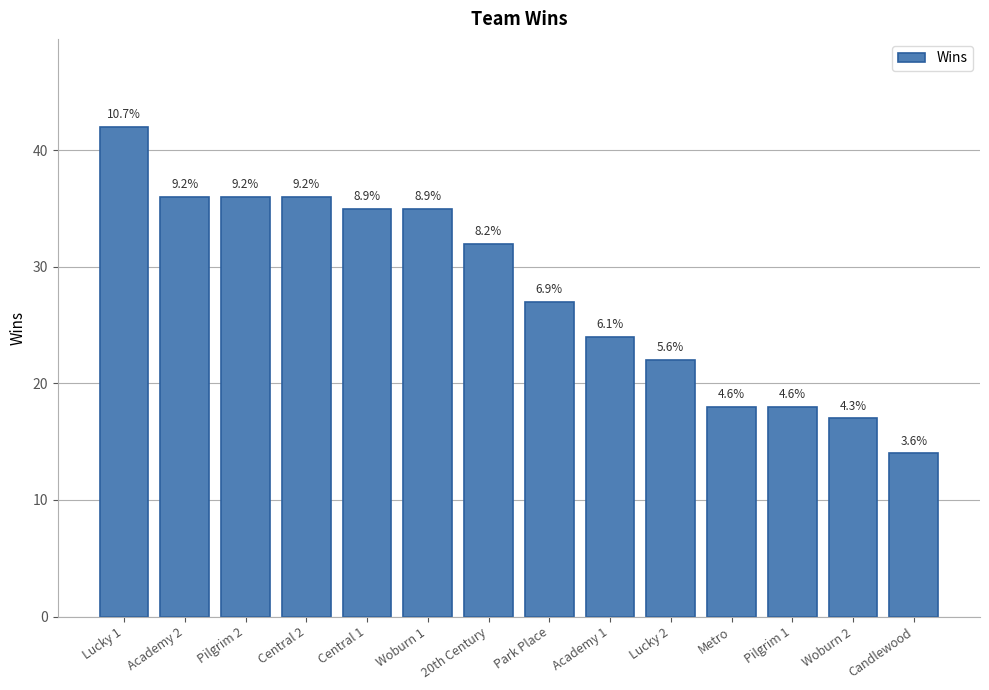

What is the value of the 11th bar from the left?

18